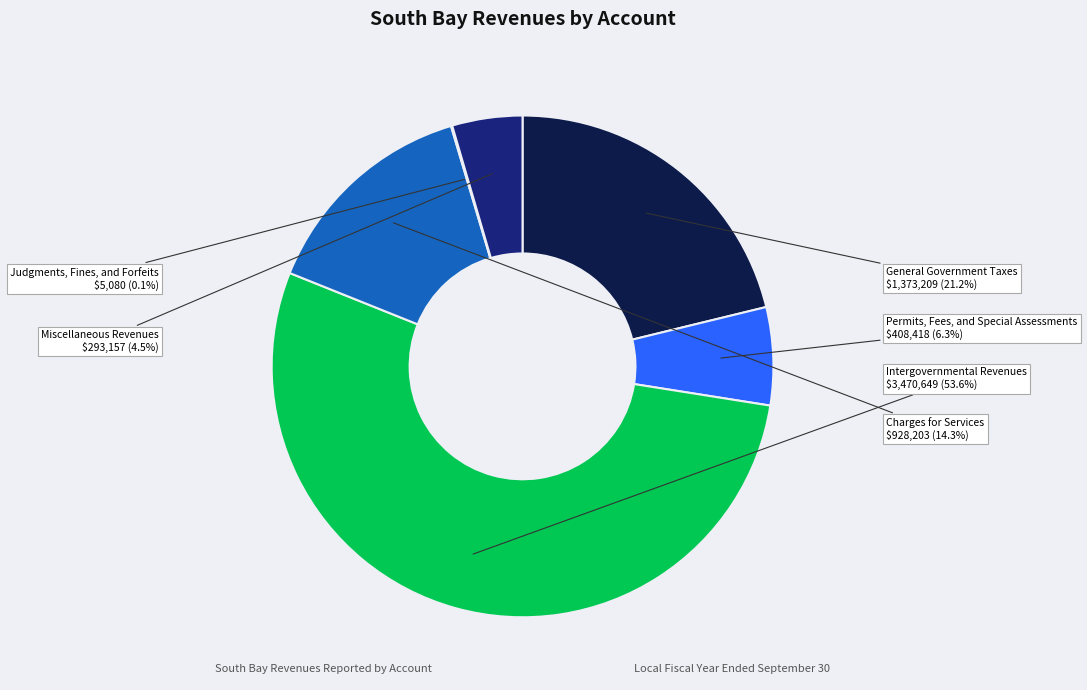

Which category has the biggest portion of the pie?

Intergovernmental Revenues